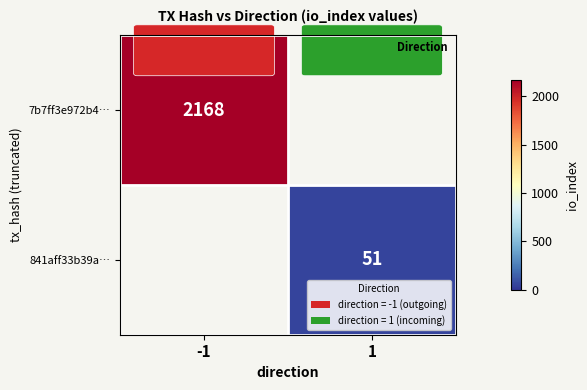

True or false: 7b7ff3e972b4… has a value of 2168 at -1.

True